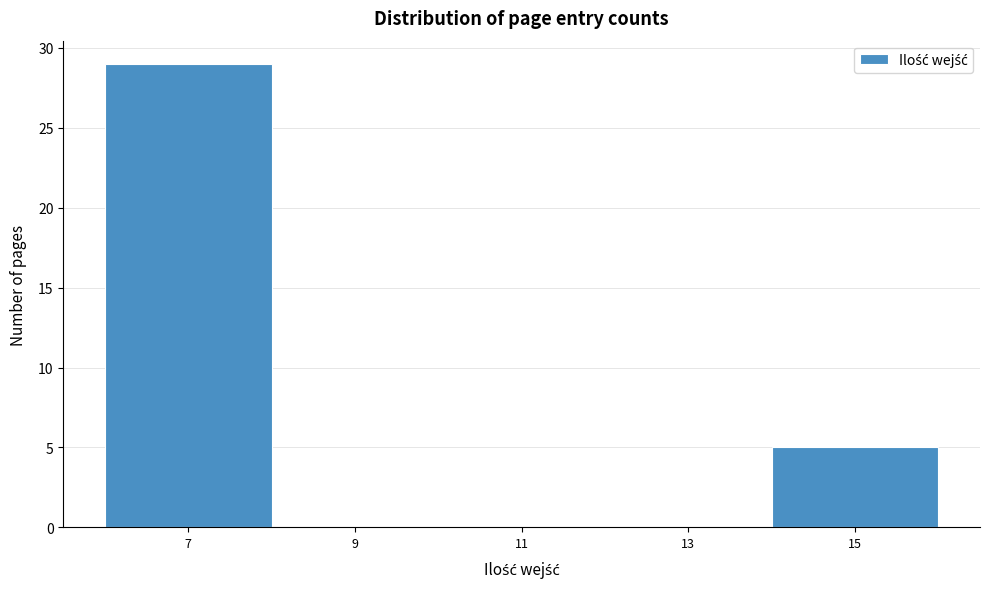

Over which range of the x-axis is the bar tallest?

6 to 8